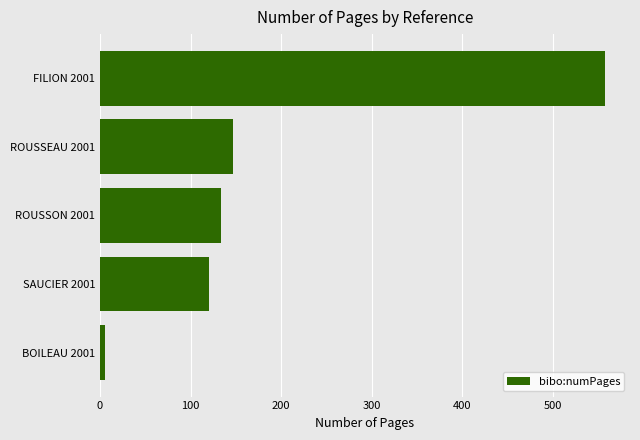

Reading bottom to top, list all the values displayed in this chart.

5	120	133	147	557